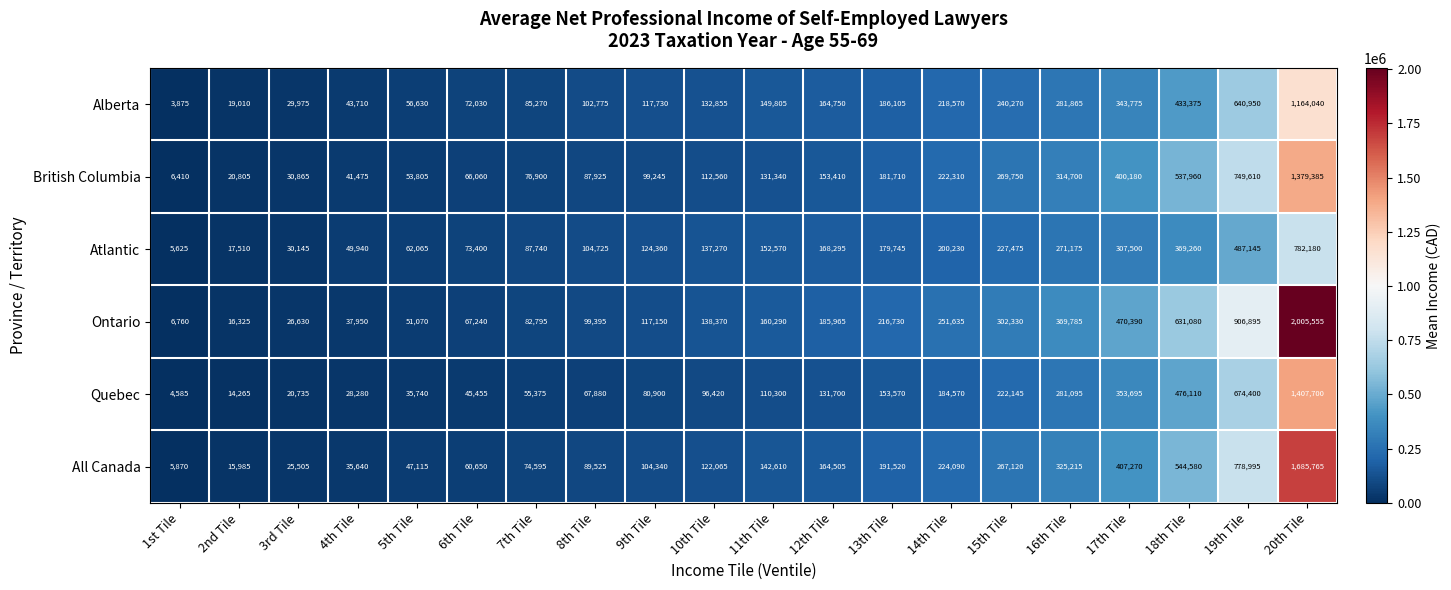

What is the difference between the highest and lowest values at 18th Tile?

261820